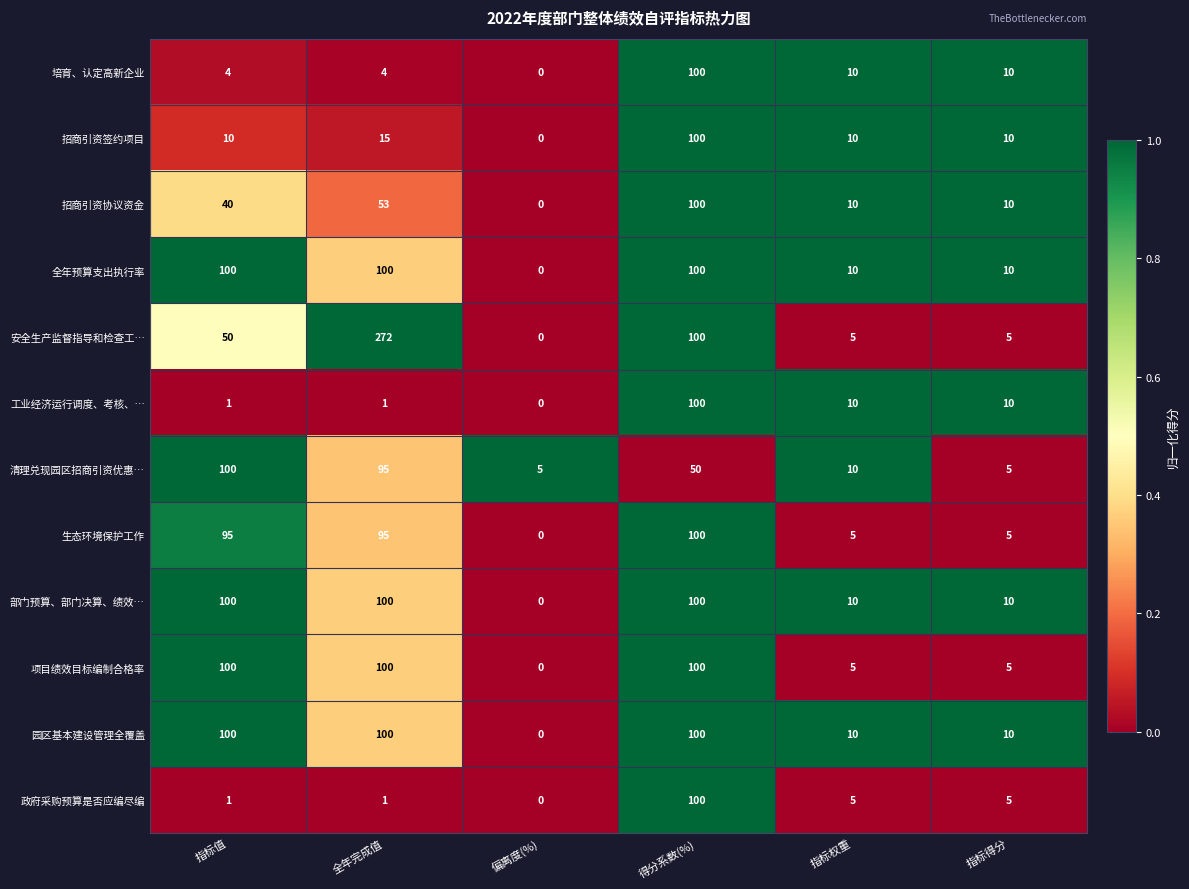

The value of 项目绩效目标编制合格率 at 偏离度(%) is -39. True or false?

False